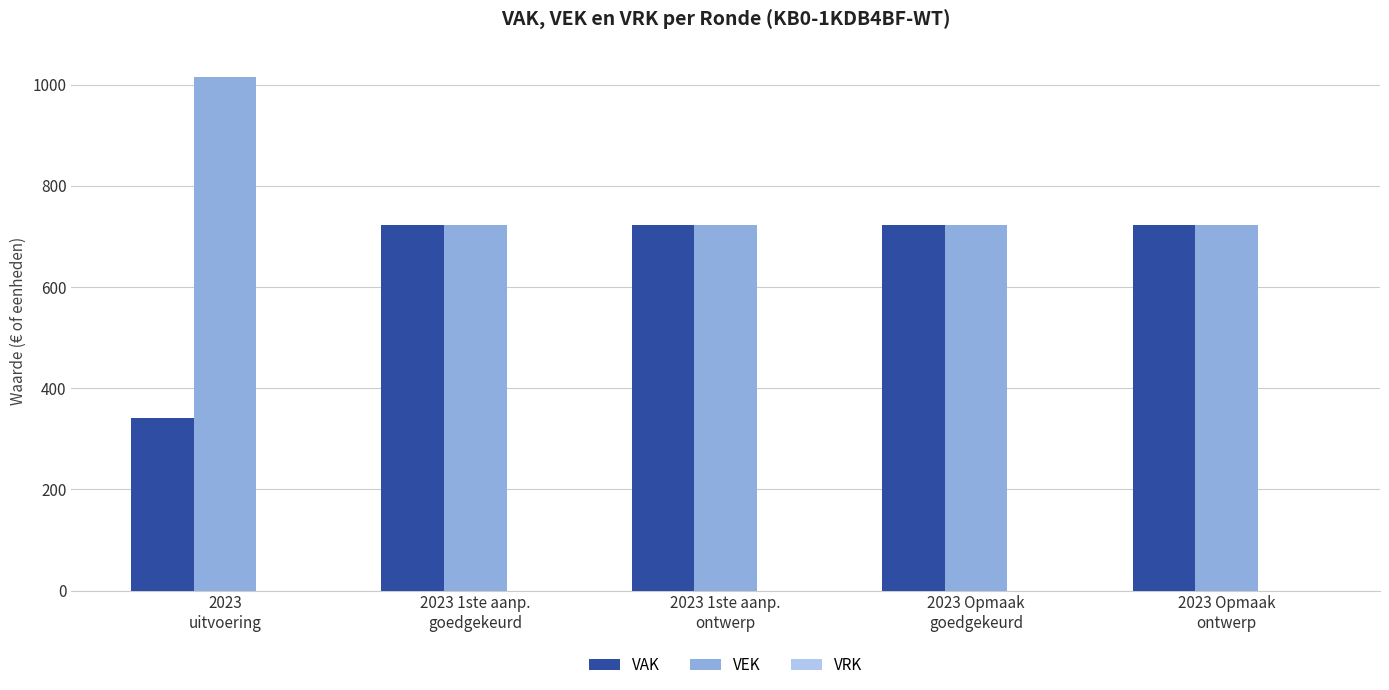

What position from the right is 2023
uitvoering?

5